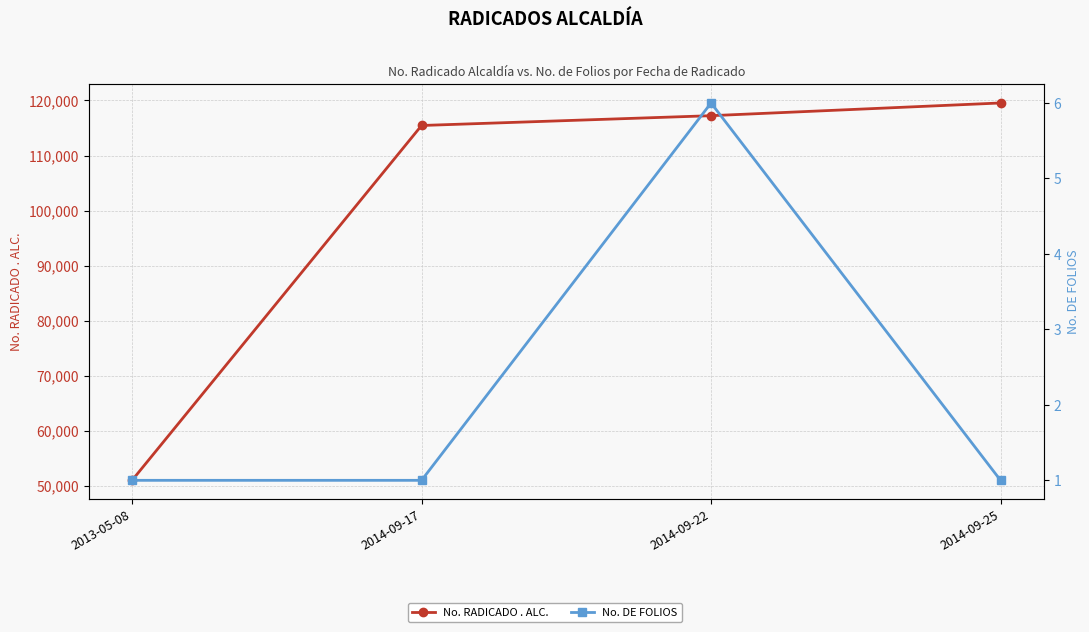

True or false: No. DE FOLIOS has more than 2 points higher than both neighbors.

False